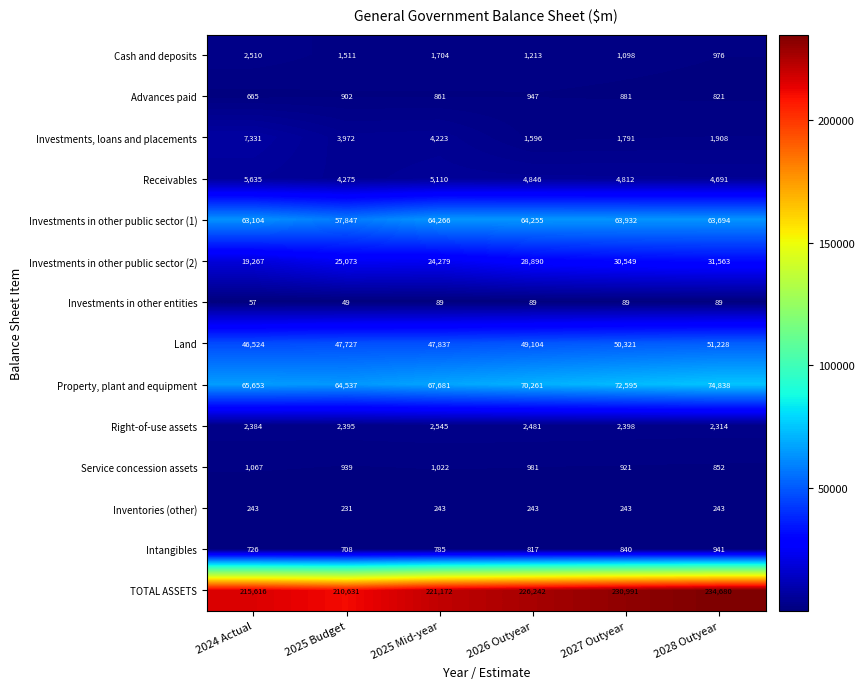

At which label is Intangibles closest to 824?

2026 Outyear